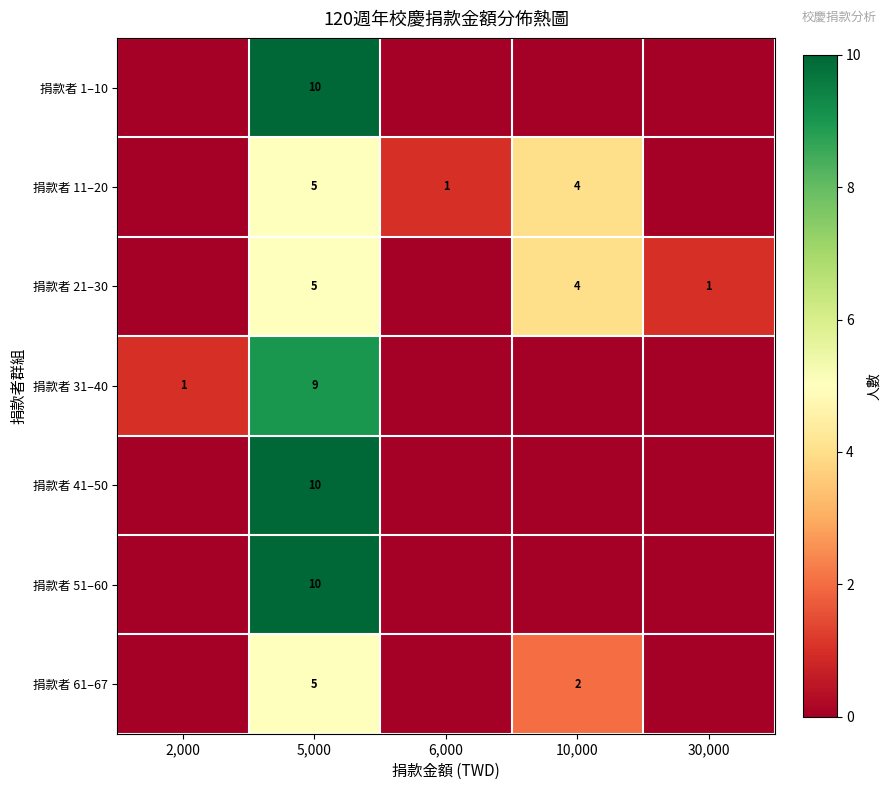

True or false: 捐款者 11–20 has a value of 3 at 5,000.

False